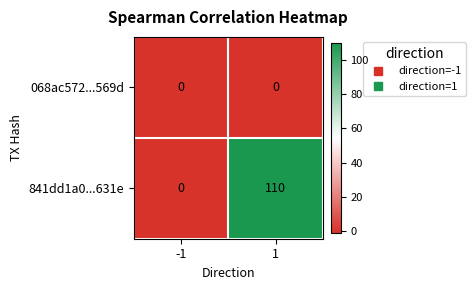

What is the highest value of the 841dd1a0...631e series?

110